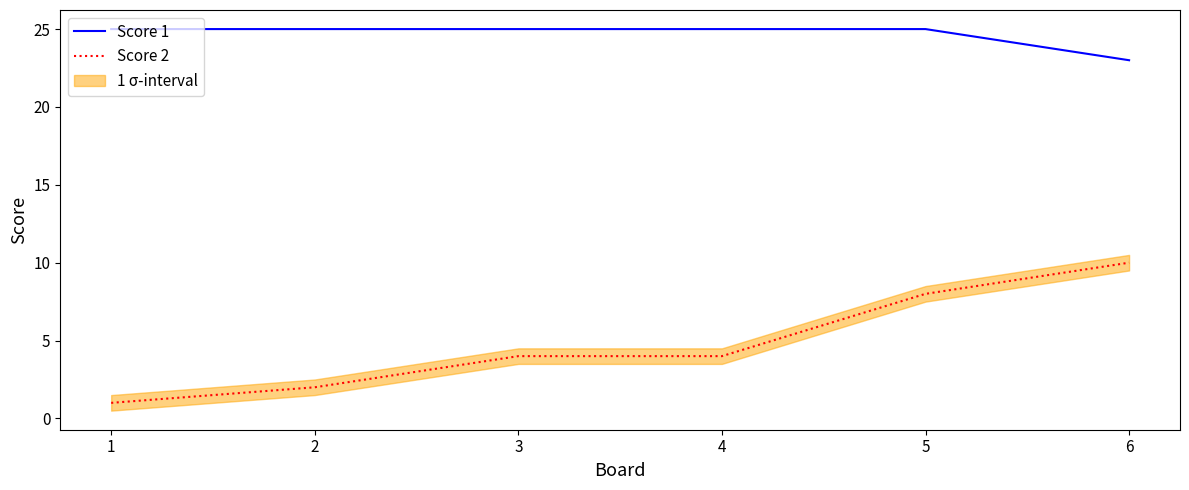

List the series in order of their peak value, lowest first.

Score 2, Score 1